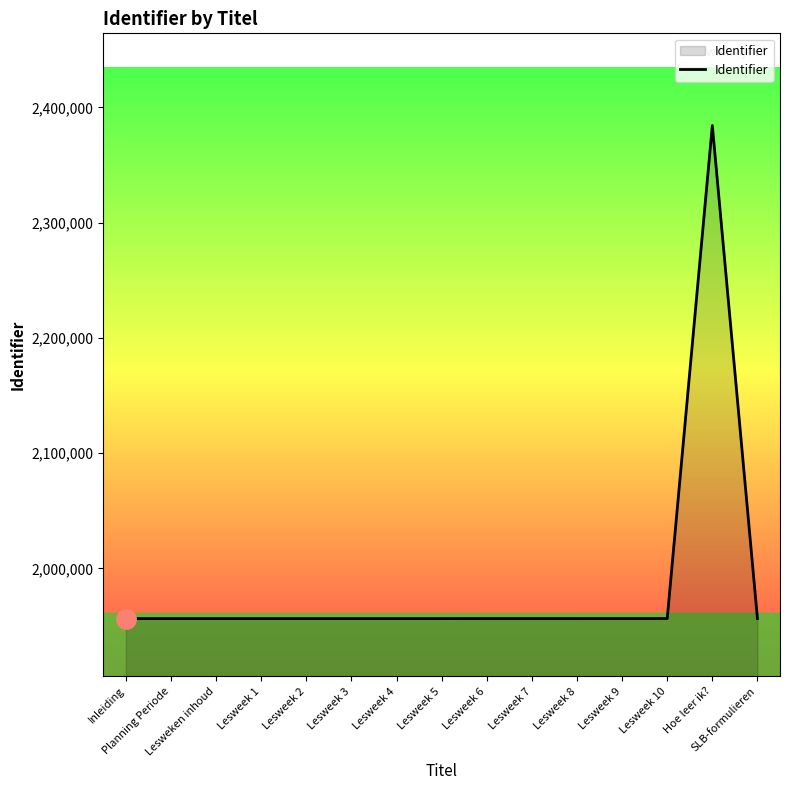

What is the greatest value displayed?

2384348